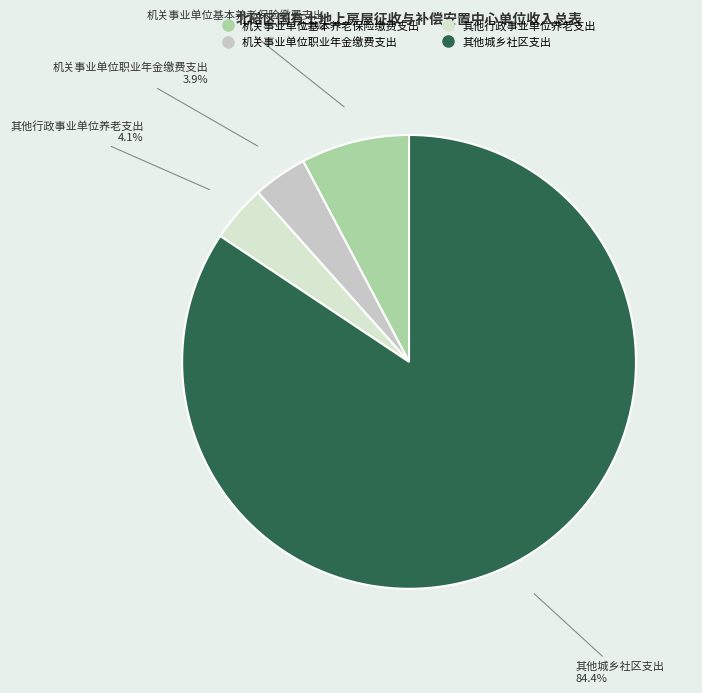

What percentage is the 机关事业单位职业年金缴费支出 slice, to the nearest percent?

4%